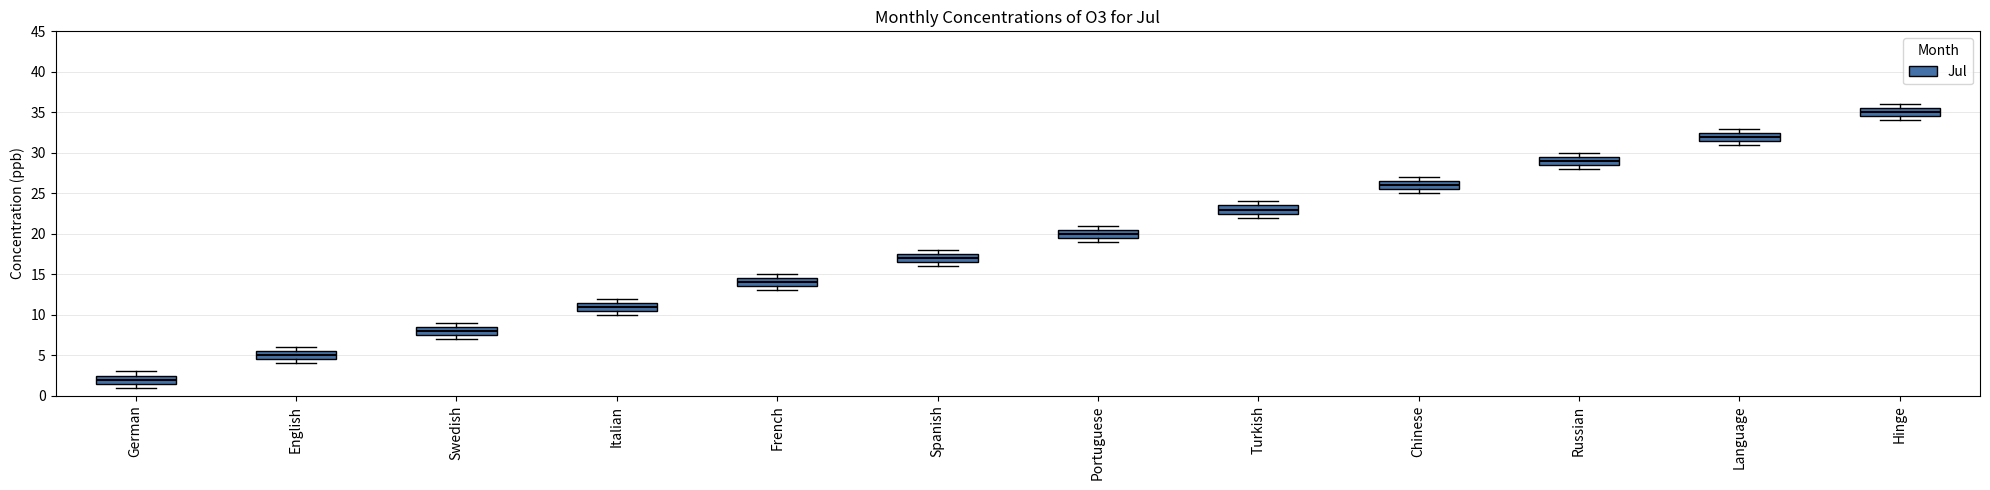

Reading left to right, transcribe this box plot: for each box, give where its median line is, the range the box spans, and where its two whiskers end, as read against the y-axis. The values are not printed on the chart, so give them approximately, as read against the axis.

German: median 2.0, box 1.5 to 2.5, whiskers 1.0 to 3.0
English: median 5.0, box 4.5 to 5.5, whiskers 4.0 to 6.0
Swedish: median 8.0, box 7.5 to 8.5, whiskers 7.0 to 9.0
Italian: median 11.0, box 10.5 to 11.5, whiskers 10.0 to 12.0
French: median 14.0, box 13.5 to 14.5, whiskers 13.0 to 15.0
Spanish: median 17.0, box 16.5 to 17.5, whiskers 16.0 to 18.0
Portuguese: median 20.0, box 19.5 to 20.5, whiskers 19.0 to 21.0
Turkish: median 23.0, box 22.5 to 23.5, whiskers 22.0 to 24.0
Chinese: median 26.0, box 25.5 to 26.5, whiskers 25.0 to 27.0
Russian: median 29.0, box 28.5 to 29.5, whiskers 28.0 to 30.0
Language: median 32.0, box 31.5 to 32.5, whiskers 31.0 to 33.0
Hinge: median 35.0, box 34.5 to 35.5, whiskers 34.0 to 36.0